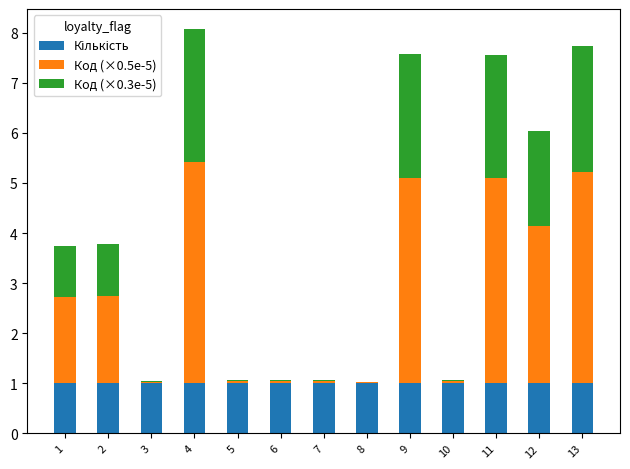

At how many categories does at least one series exceed 2?

5